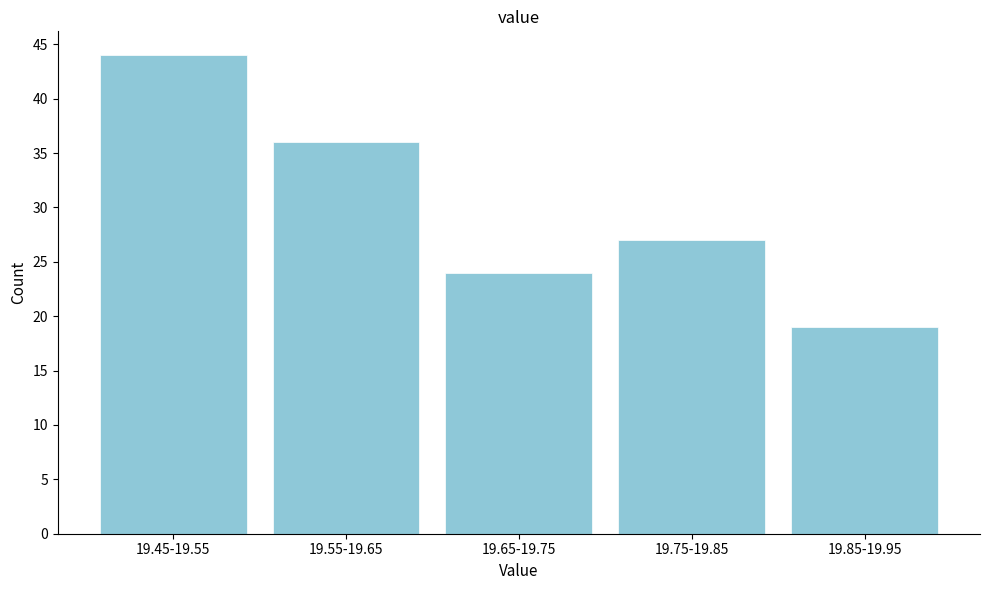

Reading left to right, list all the values displayed in this chart.

44	36	24	27	19